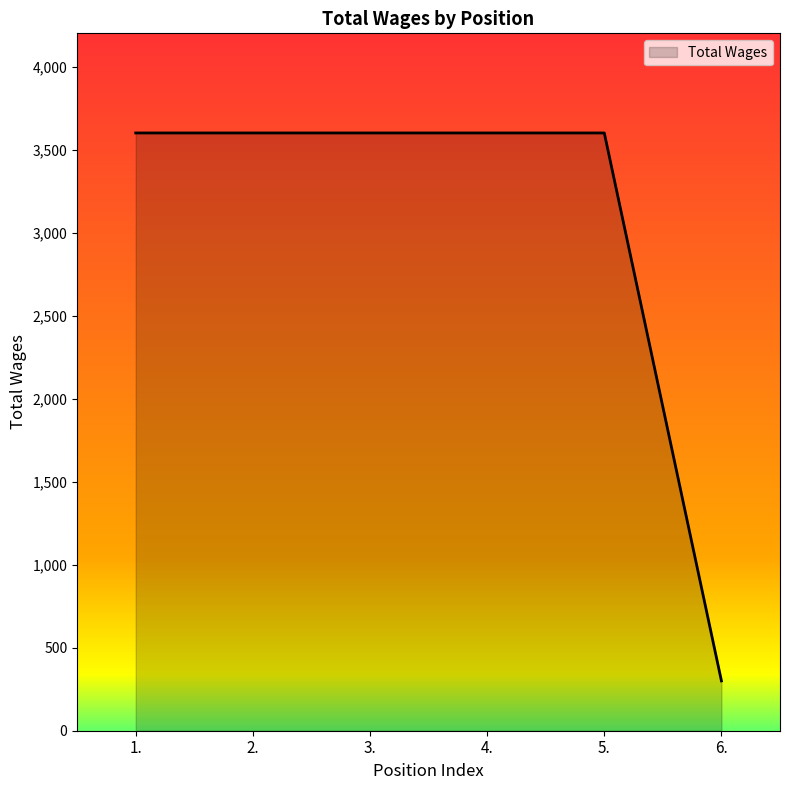

Reading left to right, list all the values displayed in this chart.

1.=3600	2.=3600	3.=3600	4.=3600	5.=3600	6.=300